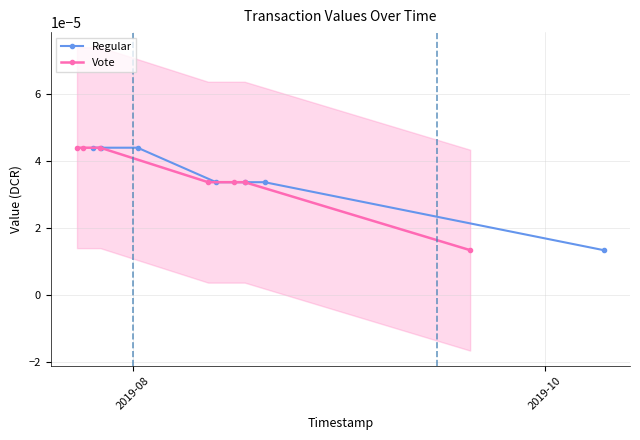

List the series in order of their peak value, highest first.

Regular, Vote